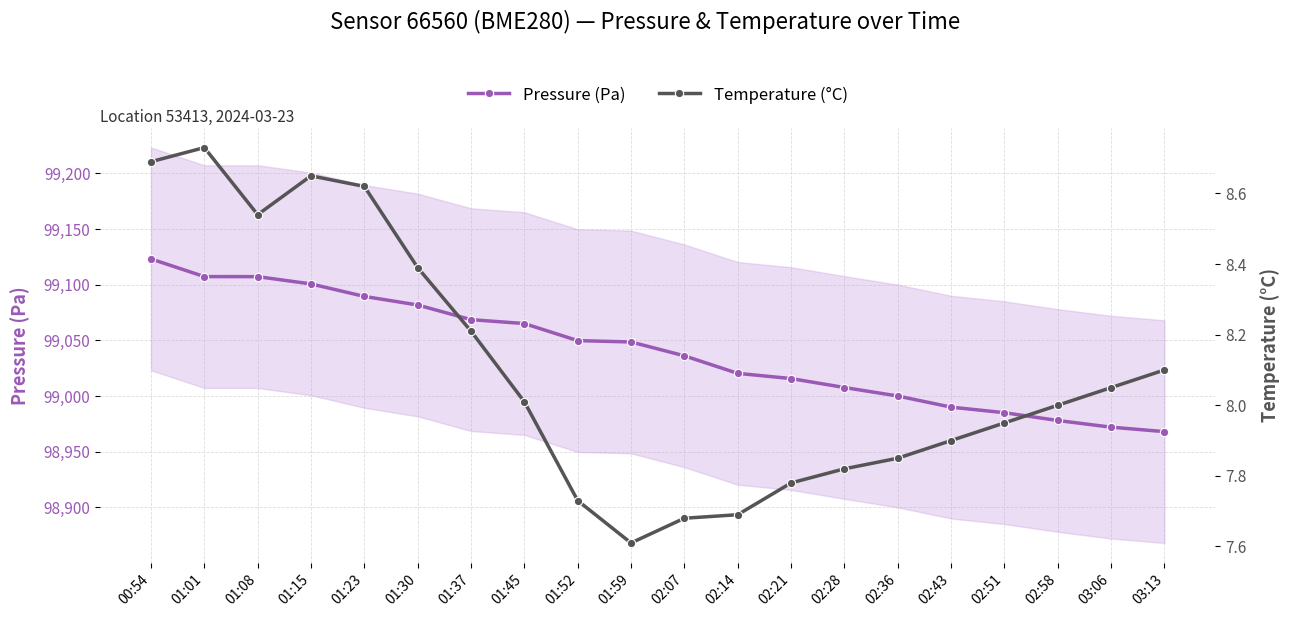

Reading right to left, list all the values displayed in this chart.

Pressure (Pa): 03:13=98968.0	03:06=98972.0	02:58=98978.0	02:51=98985.0	02:43=98990.0	02:36=99000.0	02:28=99007.6	02:21=99015.7	02:14=99020.3	02:07=99036.1	01:59=99048.5	01:52=99049.8	01:45=99065.1	01:37=99068.6	01:30=99081.8	01:23=99089.4	01:15=99100.7	01:08=99107.2	01:01=99107.2	00:54=99123.1
Temperature (°C): 03:13=8.1	03:06=8.1	02:58=8.0	02:51=8.0	02:43=7.9	02:36=7.8	02:28=7.8	02:21=7.8	02:14=7.7	02:07=7.7	01:59=7.6	01:52=7.7	01:45=8.0	01:37=8.2	01:30=8.4	01:23=8.6	01:15=8.7	01:08=8.5	01:01=8.7	00:54=8.7